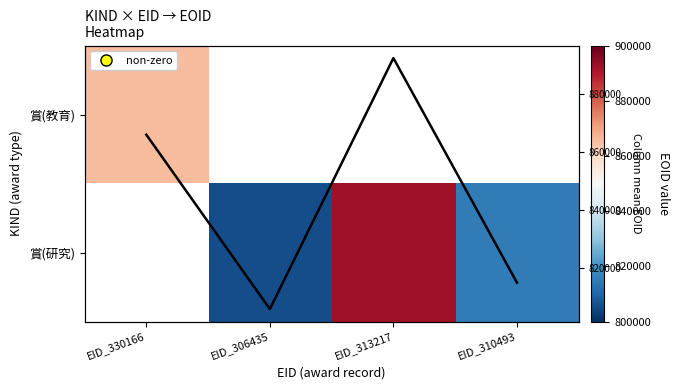

How many data points does each series have?

4